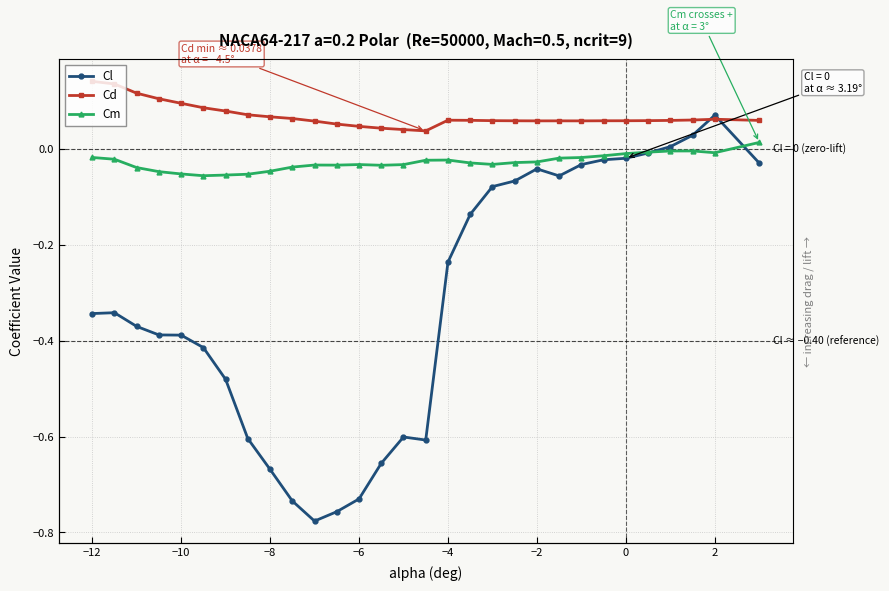

What are all the series names shown in the legend?

Cl, Cd, Cm